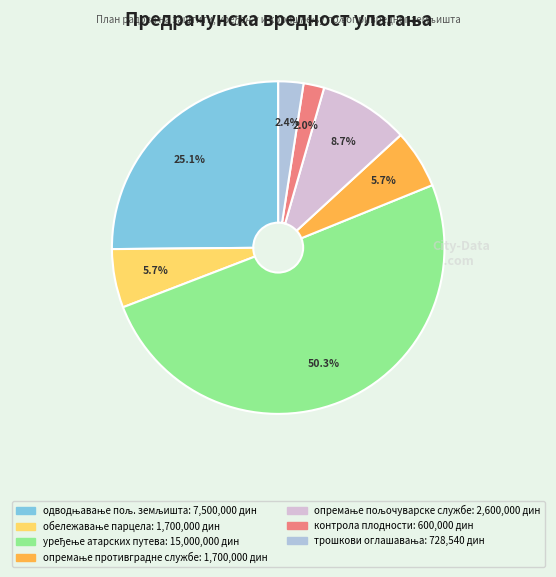

Count the number of slices in the pie.

7